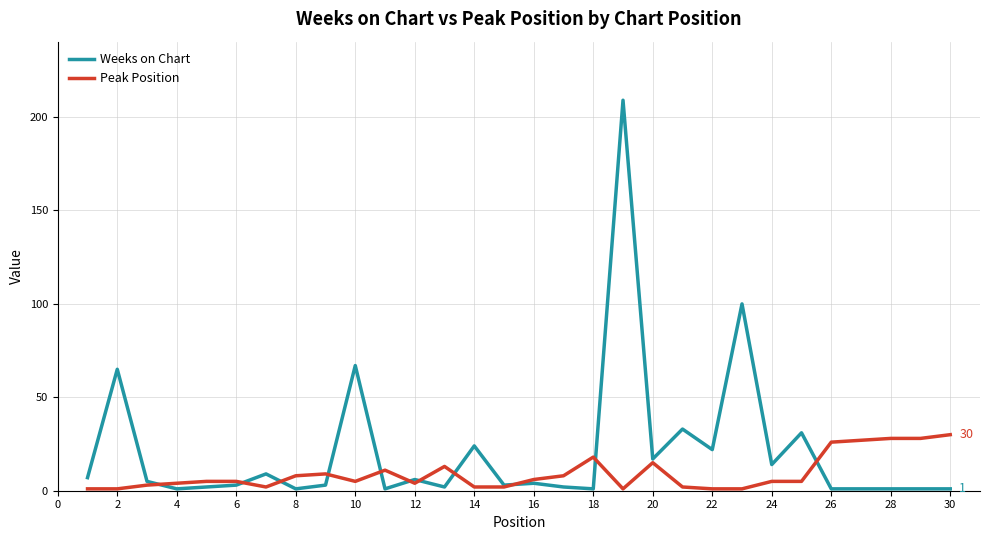

Which series has the largest total across all categories?

Weeks on Chart